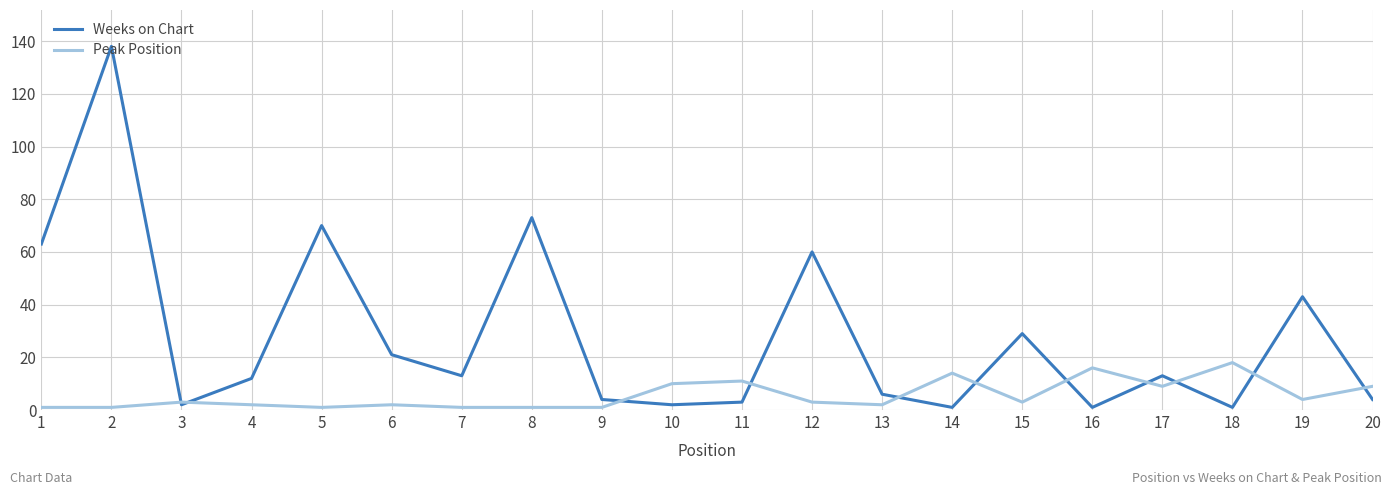

Which series has the largest total across all categories?

Weeks on Chart